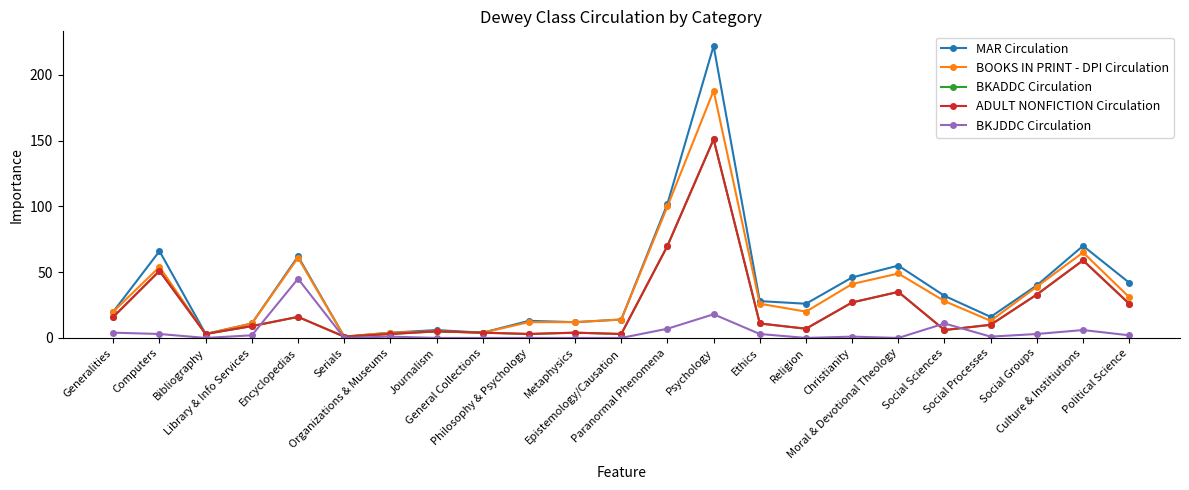

Where is the first local maximum for ADULT NONFICTION Circulation?

Computers